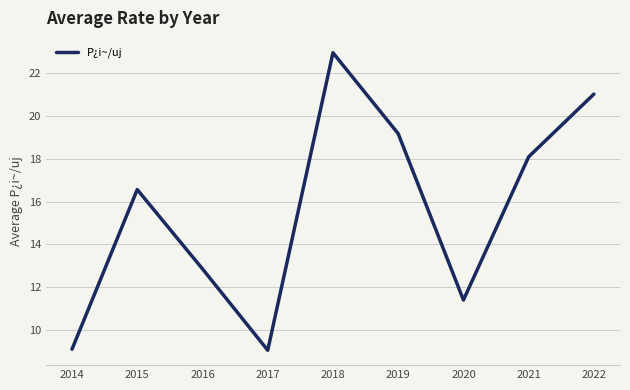

Where does the data first go above 16?

2015